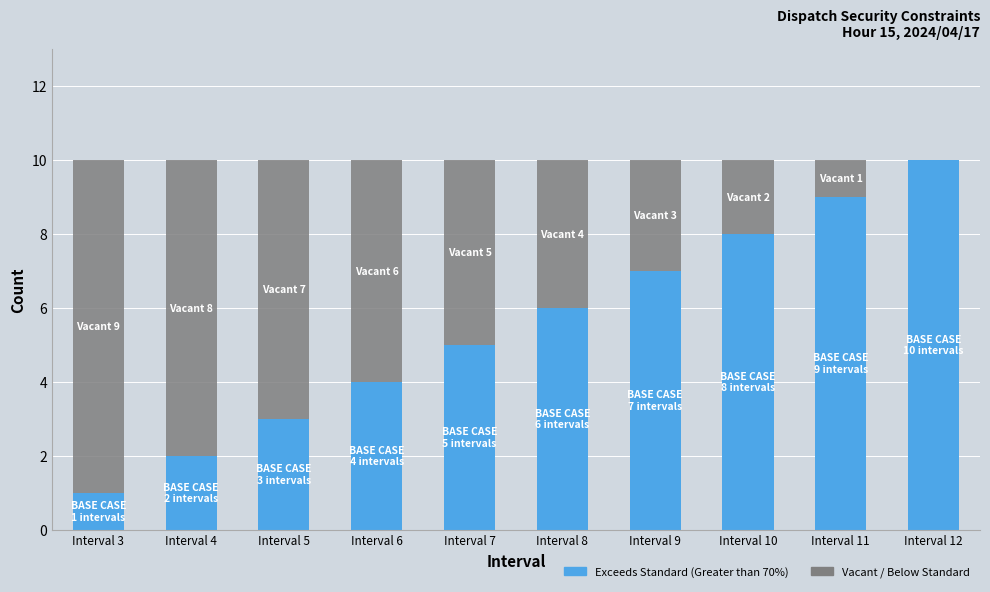

Reading left to right, what are the values for Exceeds Standard (Greater than 70%)?

Interval 3=1	Interval 4=2	Interval 5=3	Interval 6=4	Interval 7=5	Interval 8=6	Interval 9=7	Interval 10=8	Interval 11=9	Interval 12=10